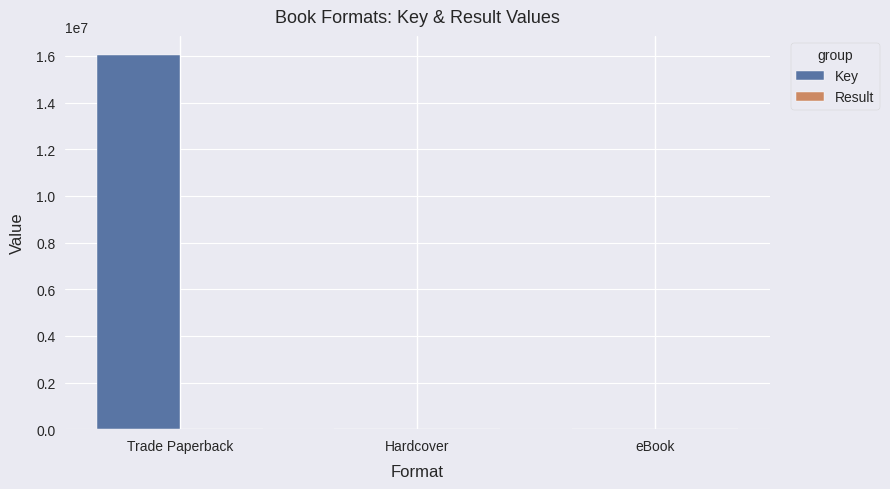

At which label does Key reach its peak?

Trade Paperback